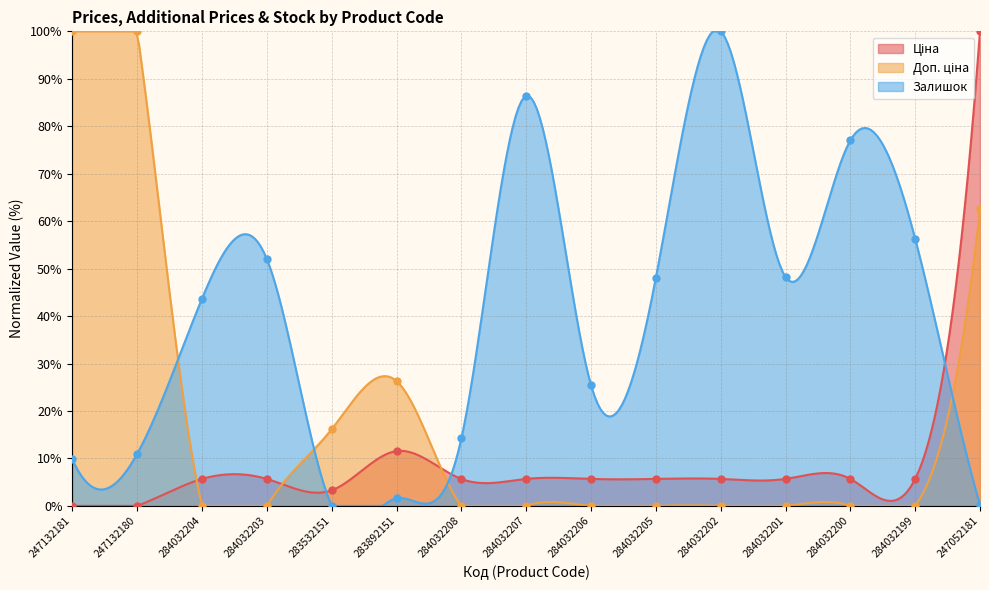

Which series contains the highest Y value?

Ціна